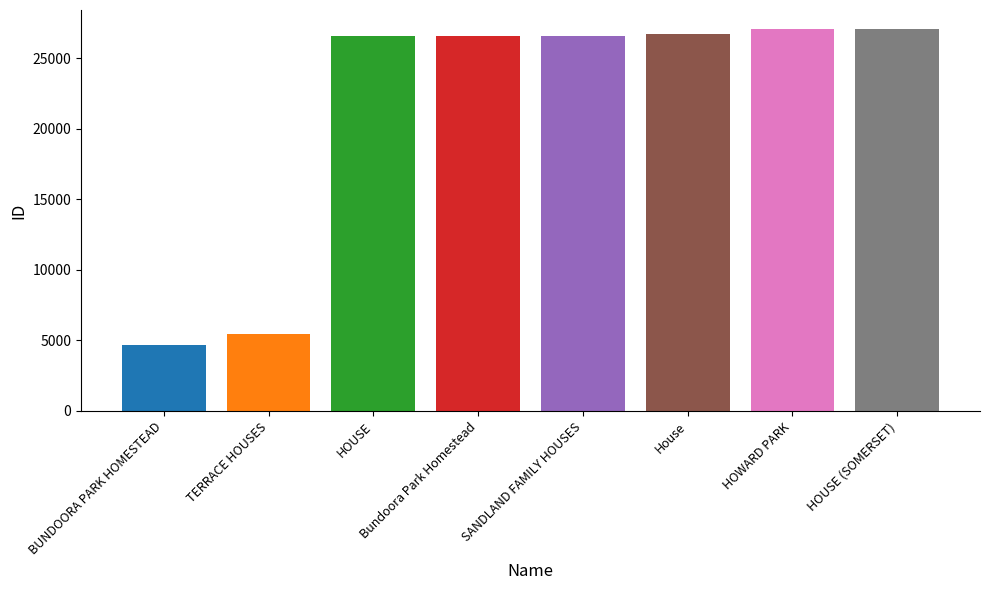

Count the number of categories in the chart.

8